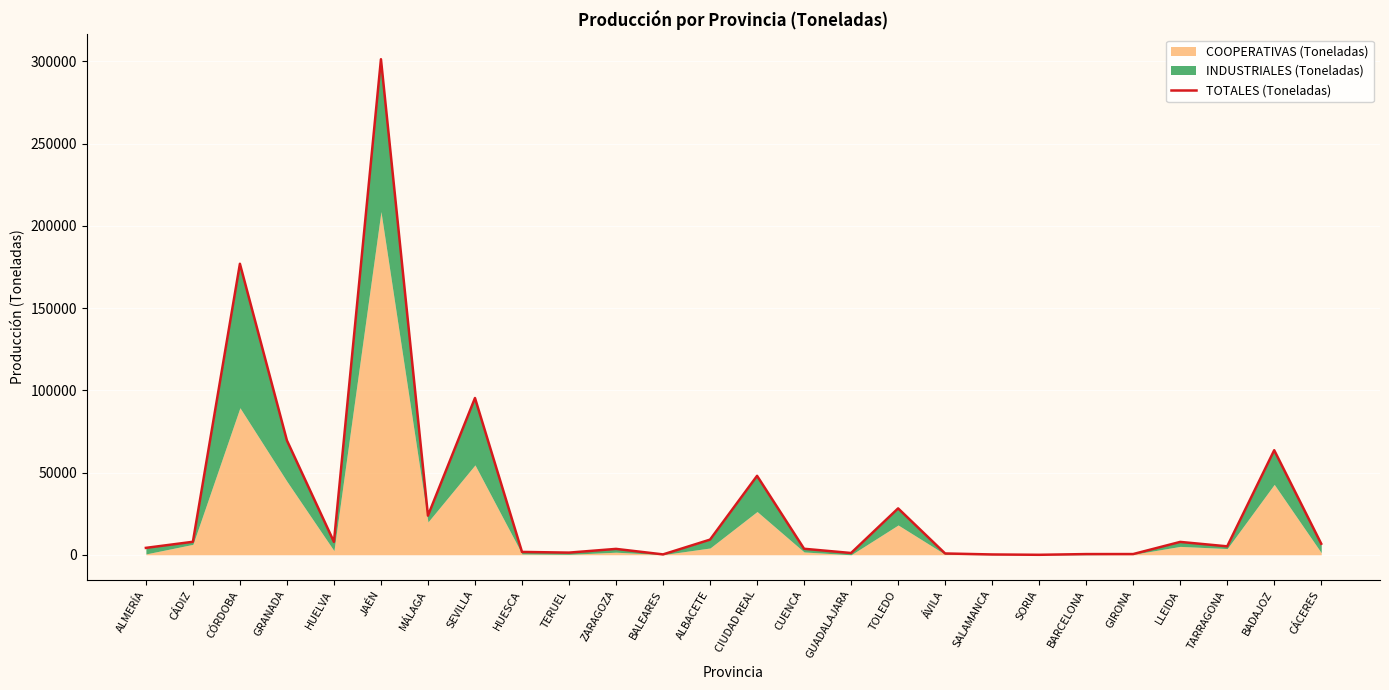

The value at GUADALAJARA is 1091.8. True or false?

True